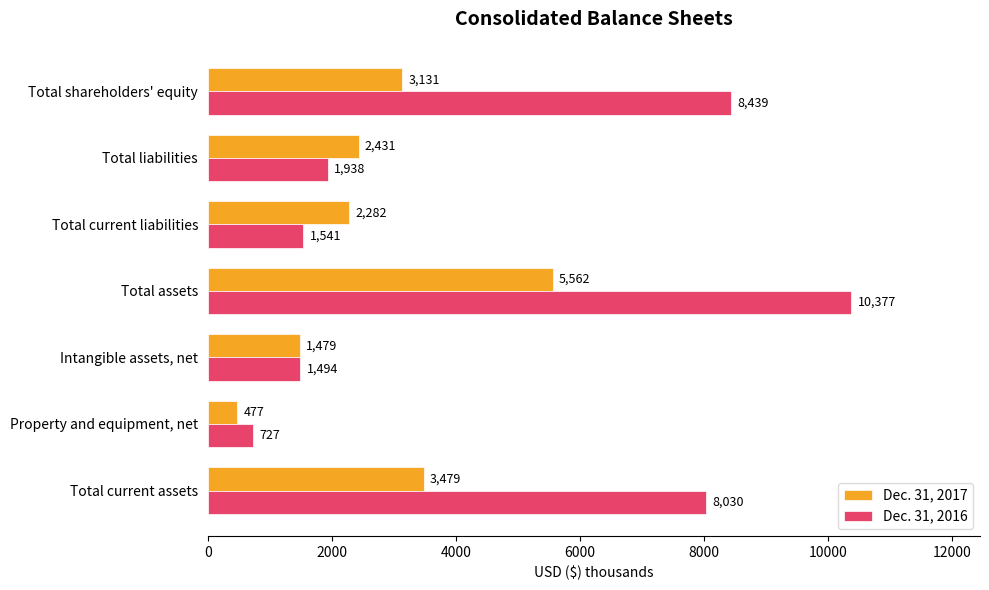

Rank the categories by Dec. 31, 2016 value from highest to lowest.

Total assets, Total shareholders' equity, Total current assets, Total liabilities, Total current liabilities, Intangible assets, net, Property and equipment, net